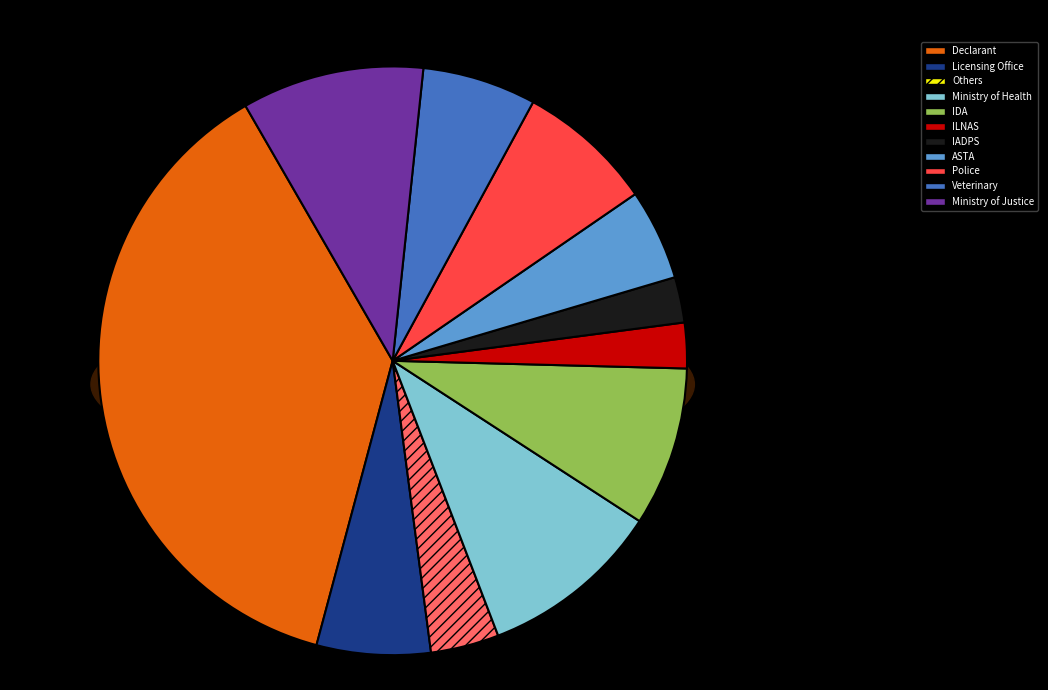

How many slices are in this pie chart?

11